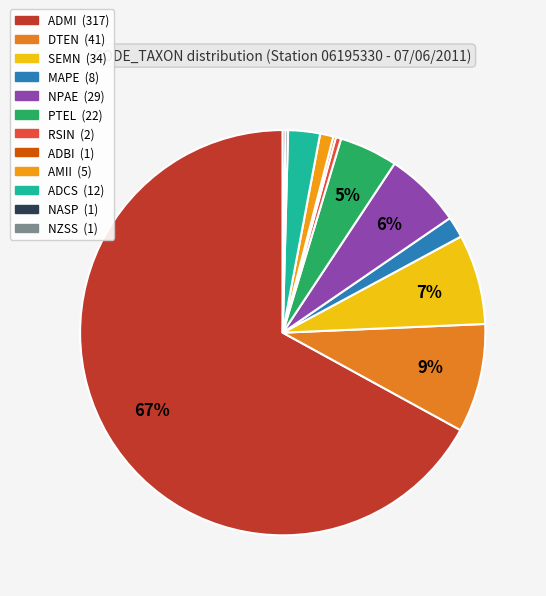

Rank the categories by value from lowest to highest.

ADBI, NASP, NZSS, RSIN, AMII, MAPE, ADCS, PTEL, NPAE, SEMN, DTEN, ADMI